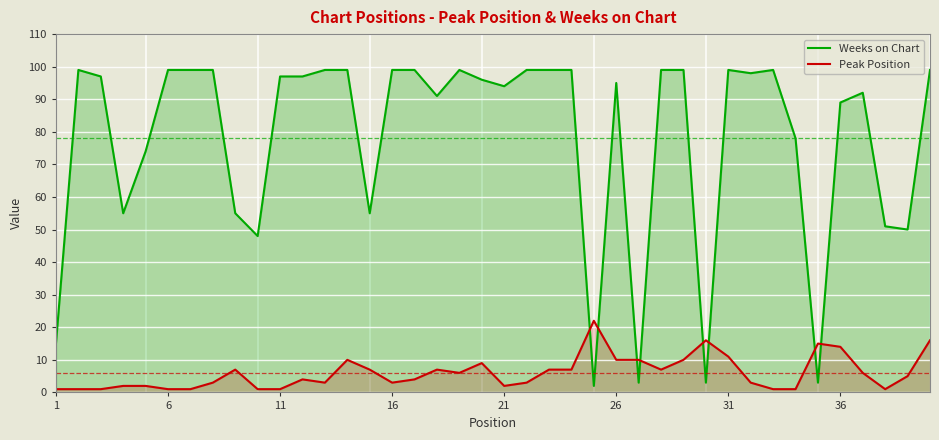

What is the highest value of the Peak Position series?

22